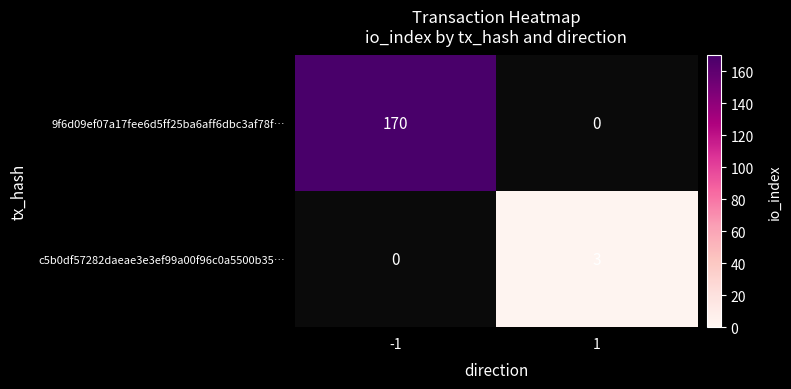

What is the sum of the c5b0df57282daeae3e3ef99a00f96c0a5500b35… values at 1 and -1?

3